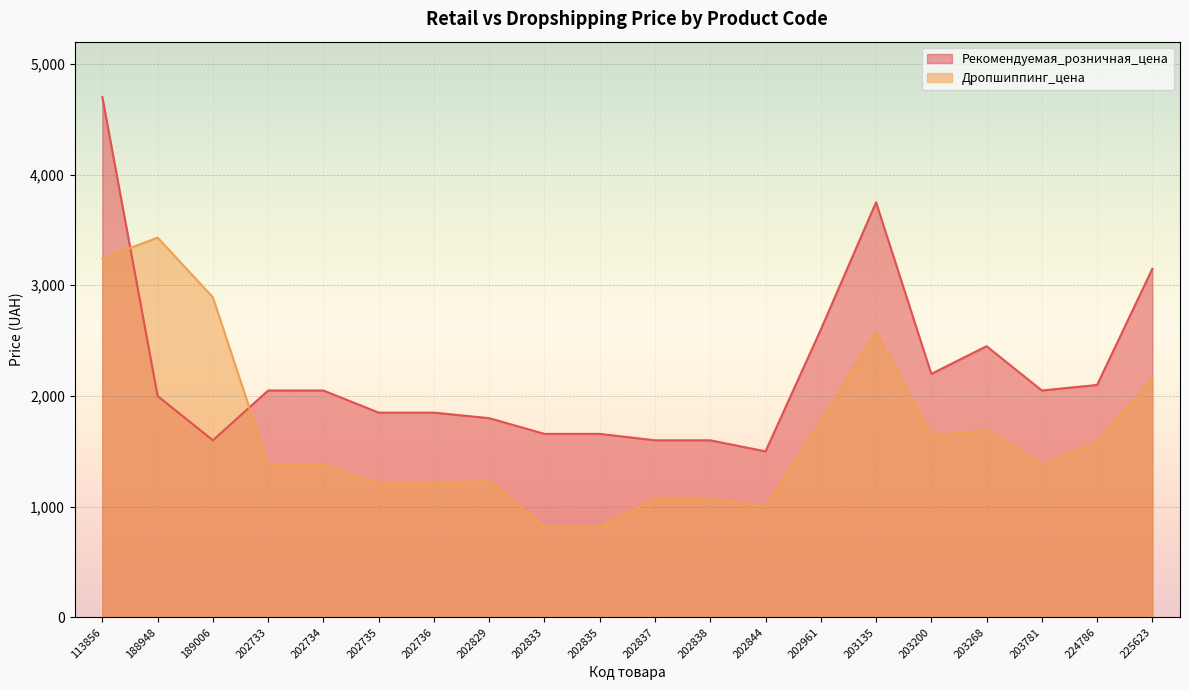

Rank the series by their average value, from highest to lowest.

Рекомендуемая_розничная_цена, Дропшиппинг_цена